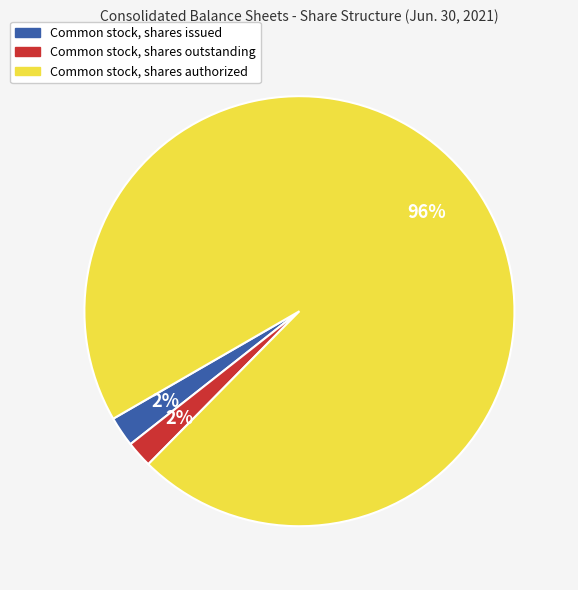

Which has a higher value, Common stock, shares issued or Common stock, shares authorized?

Common stock, shares authorized